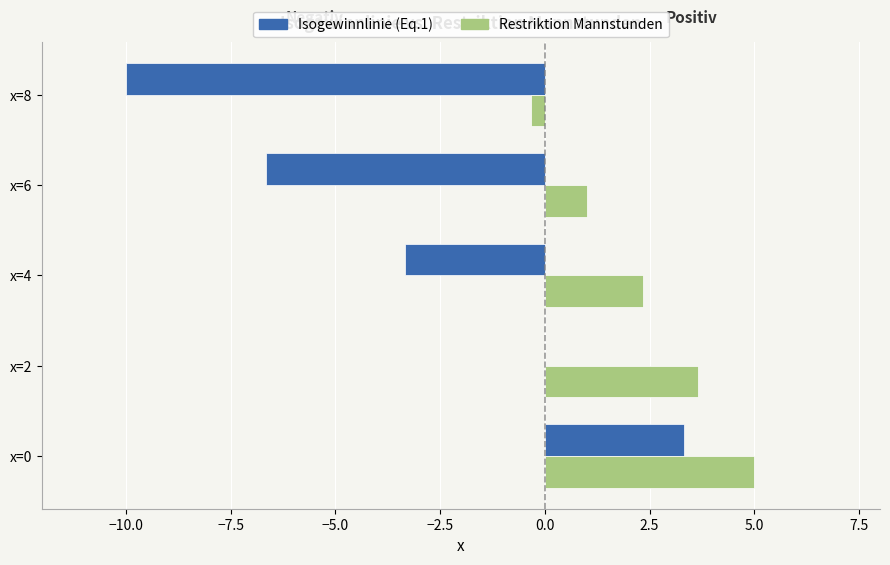

Which category has the highest value in the Isogewinnlinie (Eq.1) series?

x=0